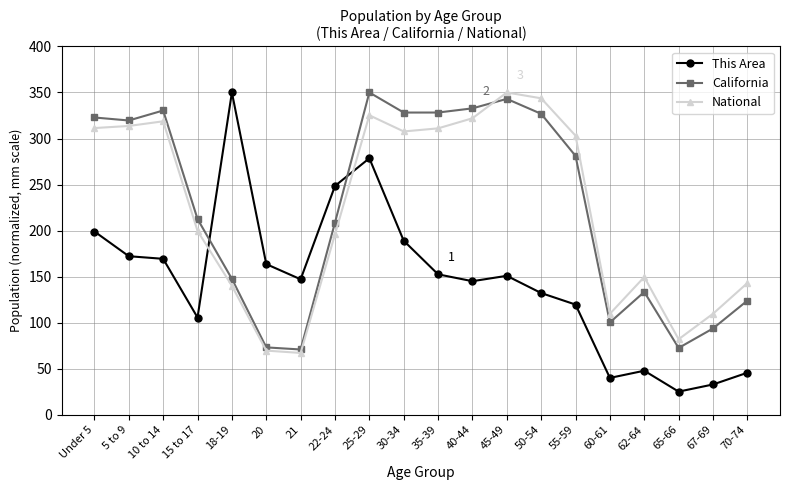

What is the maximum value for California?

350.0